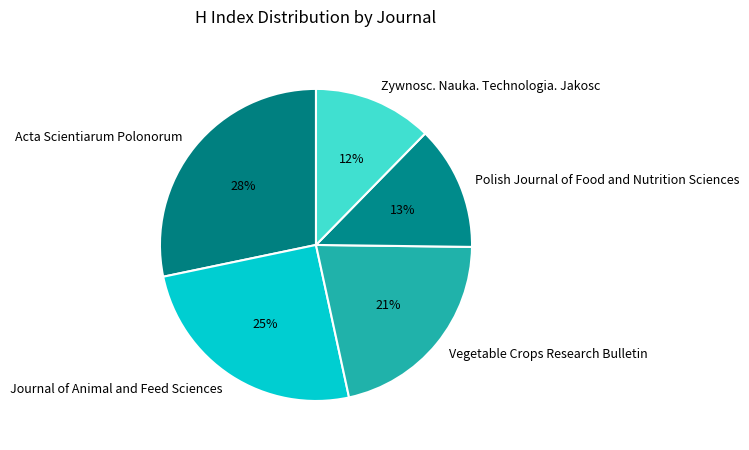

The Acta Scientiarum Polonorum slice represents 16% of the pie. True or false?

False